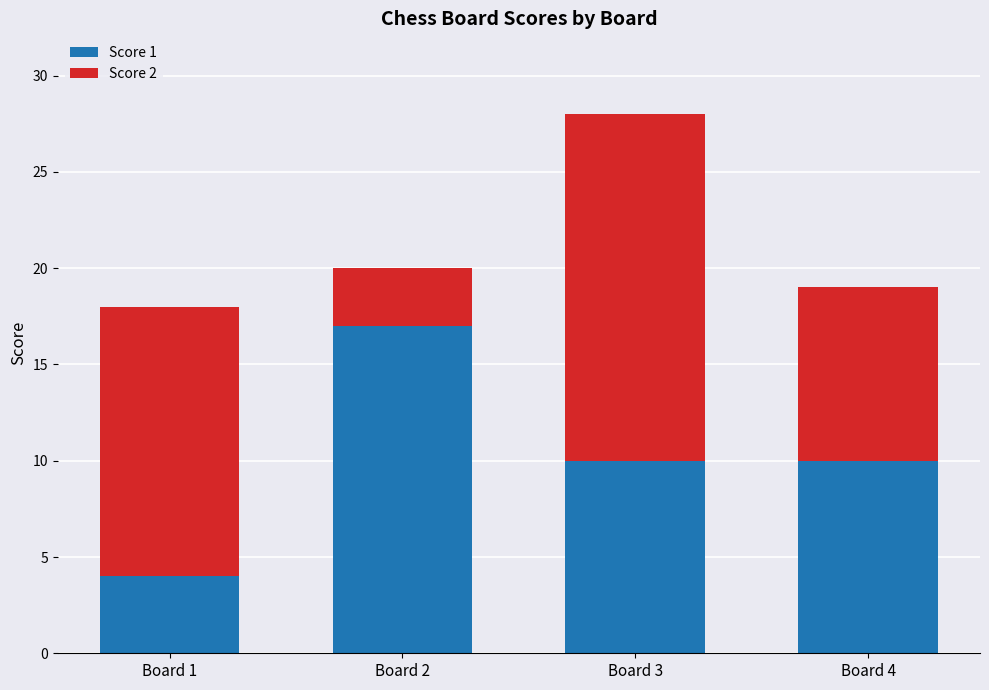

What are all the series names shown in the legend?

Score 1, Score 2